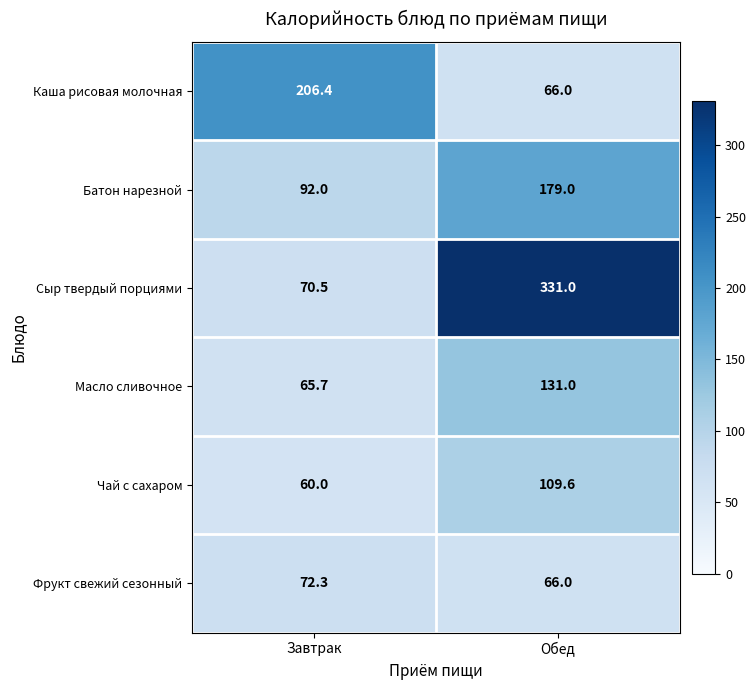

At how many categories does at least one series exceed 68?

2